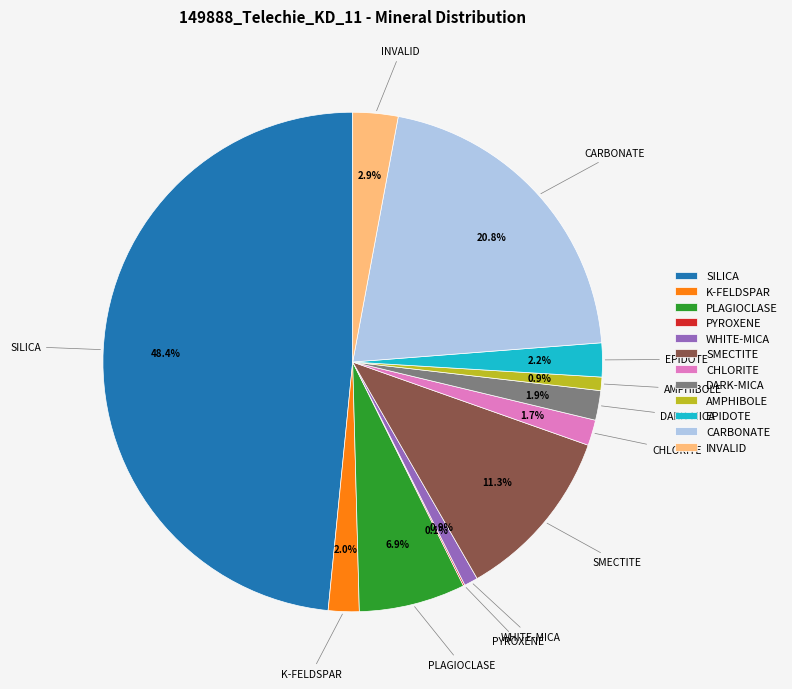

Is the sum of EPIDOTE and K-FELDSPAR greater than half?

No